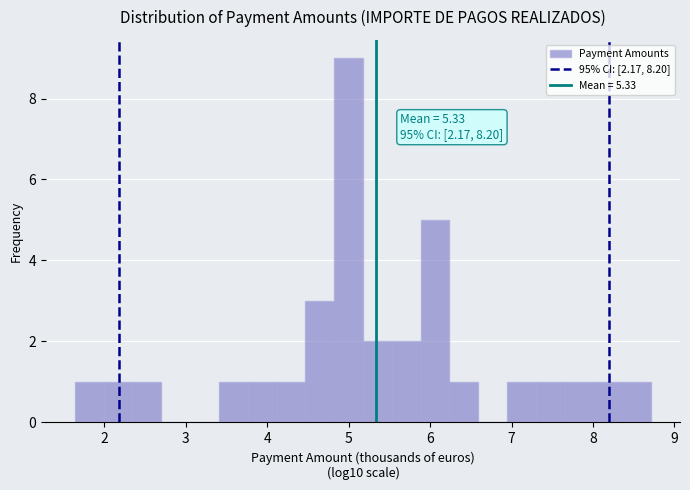

Around what value on the x-axis is the tallest bar? Give the approximate position of its centre, as read against the axis.

5.0